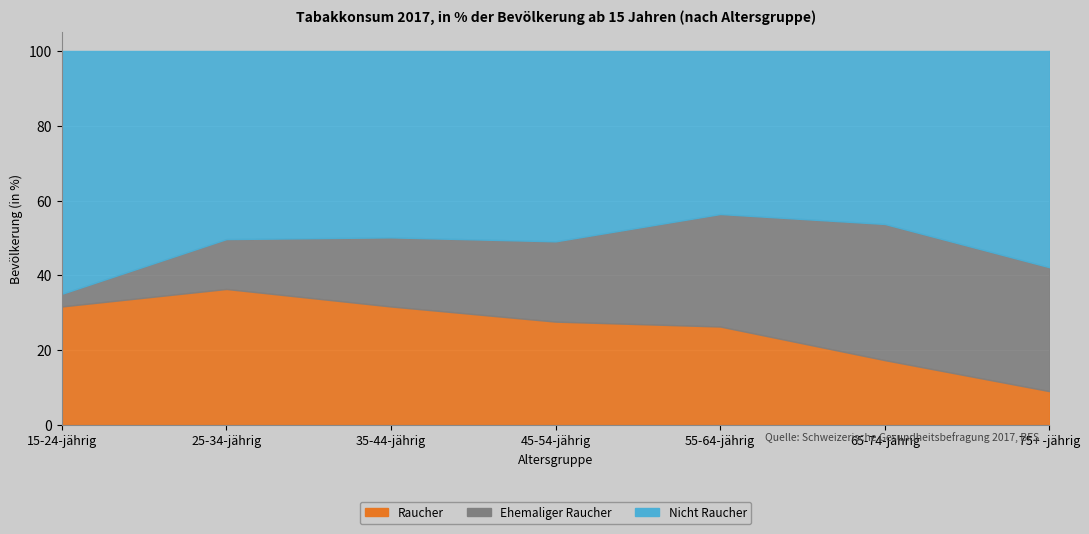

Reading left to right, extract all data points from this chart.

Raucher: 15-24-jährig=31.7	25-34-jährig=36.4	35-44-jährig=31.7	45-54-jährig=27.6	55-64-jährig=26.3	65-74-jährig=17.3	75+ -jährig=9.0
Ehemaliger Raucher: 15-24-jährig=3.4	25-34-jährig=13.3	35-44-jährig=18.5	45-54-jährig=21.5	55-64-jährig=30.1	65-74-jährig=36.4	75+ -jährig=33.1
Nicht Raucher: 15-24-jährig=64.9	25-34-jährig=50.3	35-44-jährig=49.8	45-54-jährig=50.9	55-64-jährig=43.6	65-74-jährig=46.3	75+ -jährig=57.8